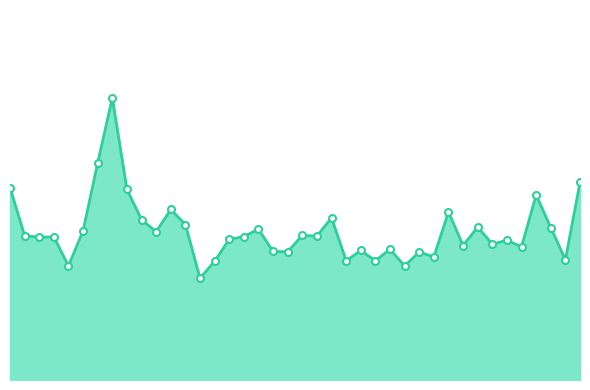

Rank the categories by value from highest to lowest.

00:17, 00:15, 01:36, 00:00, 00:20, 01:29, 00:27, 01:14, 00:54, 00:22, 00:30, 01:19, 01:31, 00:42, 00:13, 00:25, 00:49, 00:03, 00:52, 00:40, 00:08, 00:05, 00:37, 01:24, 01:21, 01:16, 01:26, 01:04, 00:59, 00:44, 00:47, 01:09, 01:11, 01:34, 00:57, 01:02, 00:35, 00:10, 01:06, 00:32